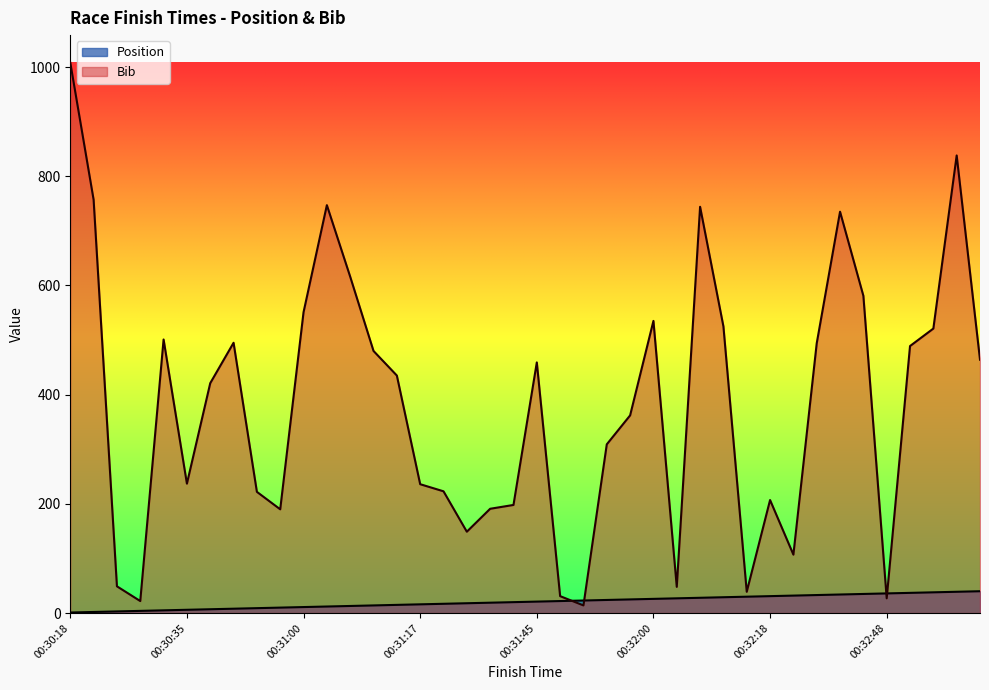

How many intersections are there between Bib and Position?

4